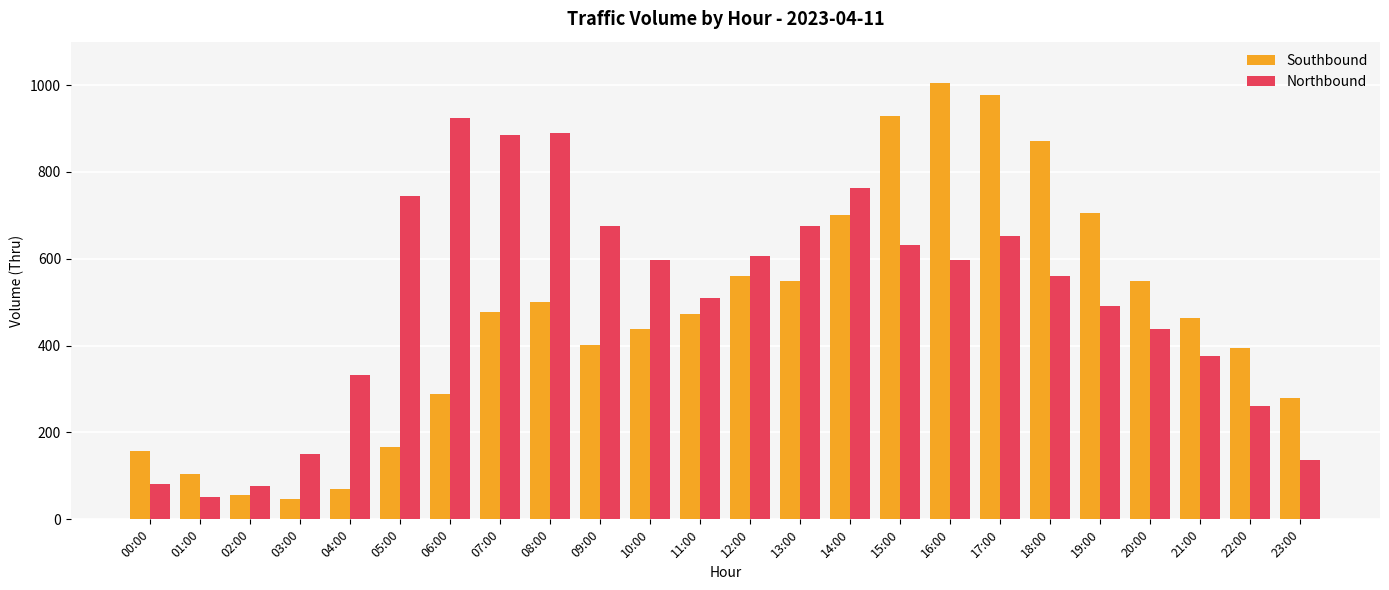

What is the highest value of the Northbound series?

925